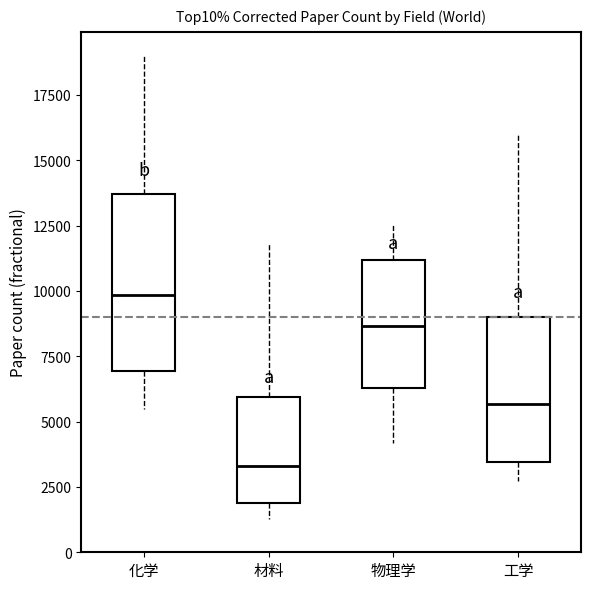

Where is the upper edge of the box for 材料 on the y-axis? The values are not printed on the chart, so give them approximately, as read against the axis.

6000